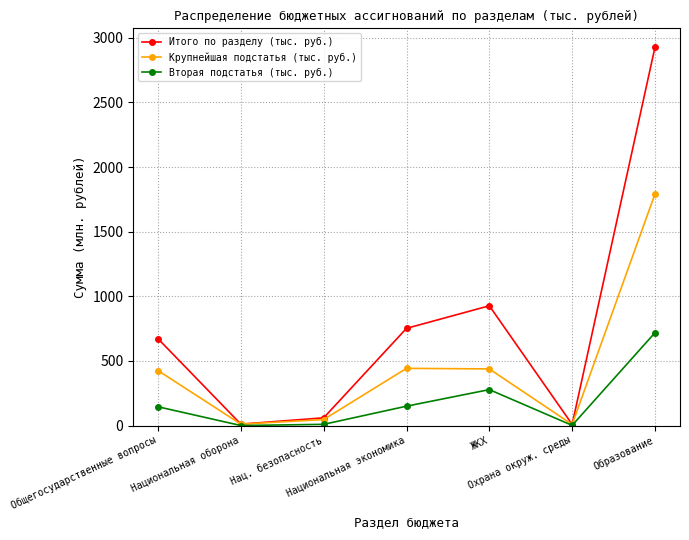

What are all the series names shown in the legend?

Итого по разделу (тыс. руб.), Крупнейшая подстатья (тыс. руб.), Вторая подстатья (тыс. руб.)